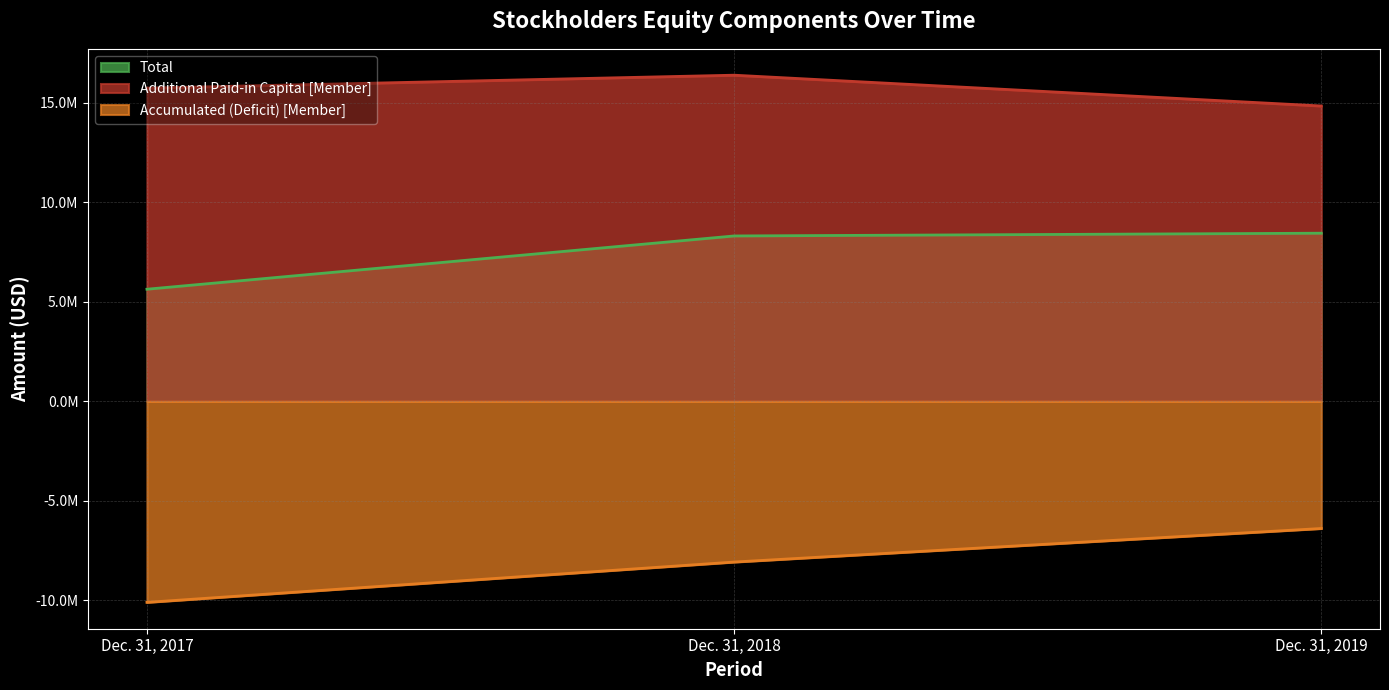

Rank the series by their average value, from lowest to highest.

Accumulated (Deficit) [Member], Total, Additional Paid-in Capital [Member]